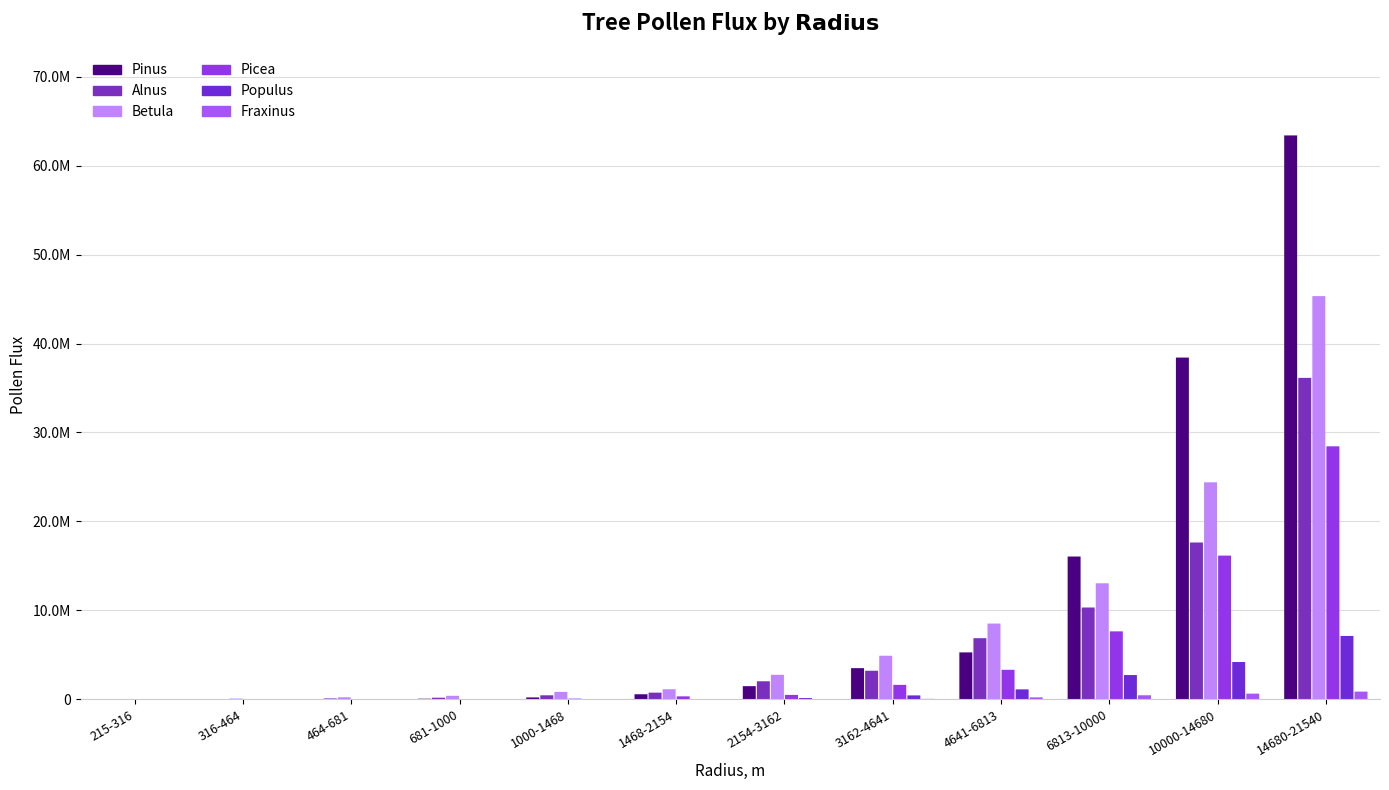

What is the difference between the second highest and second lowest values in the Alnus series?

17614243.7